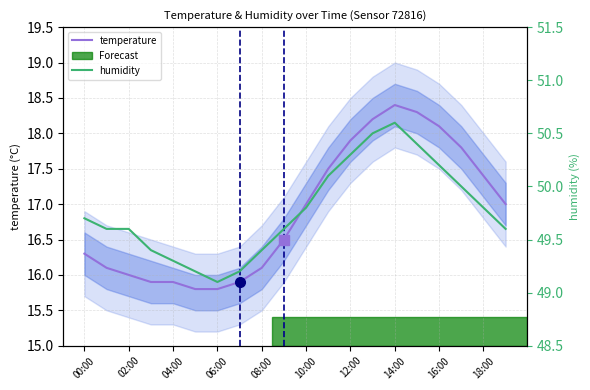

Does the chart have visible grid lines?

Yes